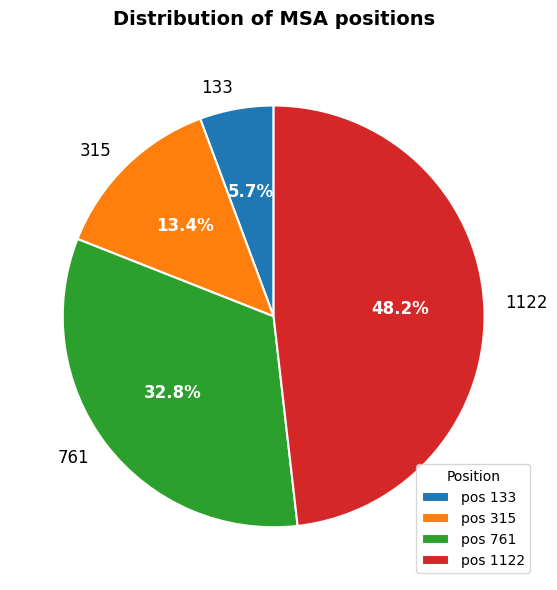

Rank the categories by value from highest to lowest.

pos 1122, pos 761, pos 315, pos 133